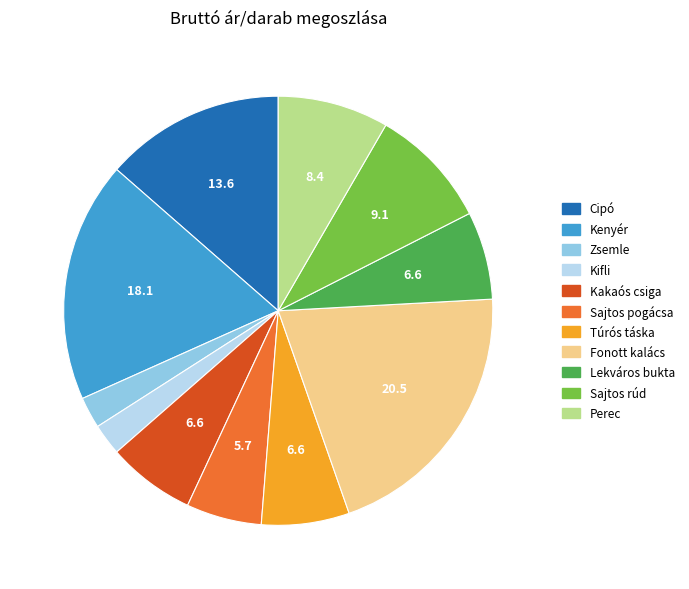

Does Sajtos pogácsa represent more than half of the total?

No